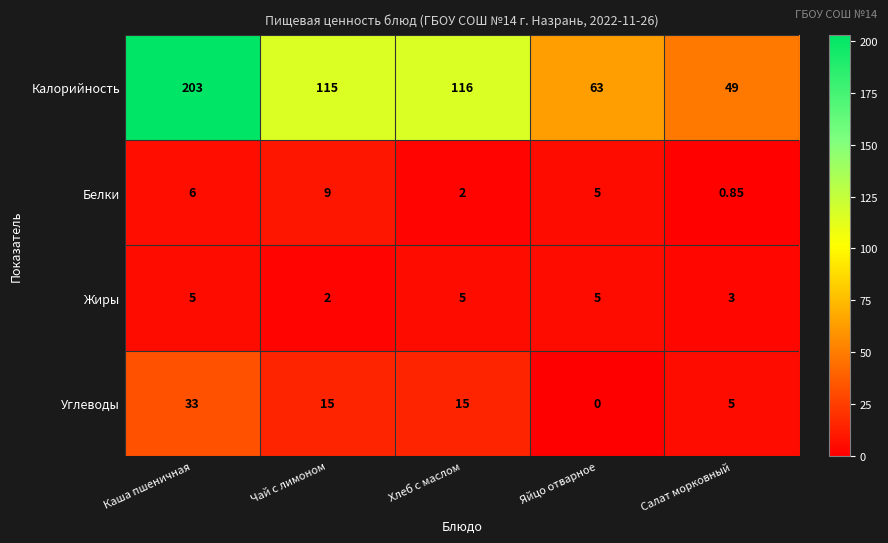

Which series has the largest total across all categories?

Калорийность